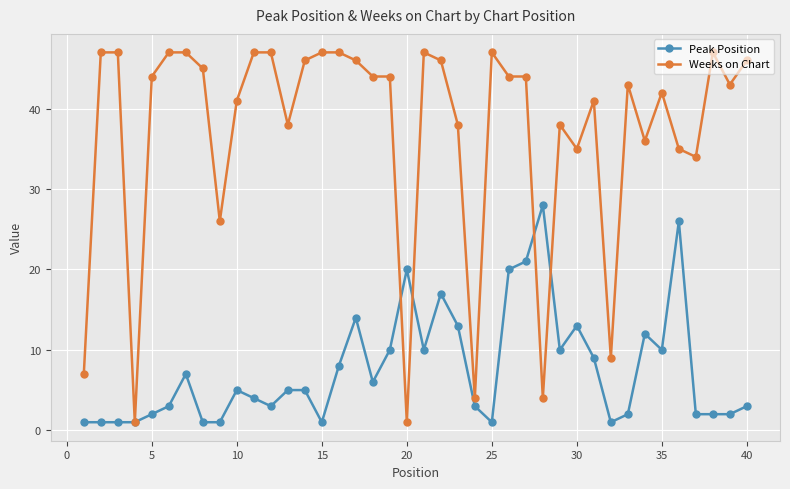

True or false: Weeks on Chart has more than 2 interior local peaks.

True